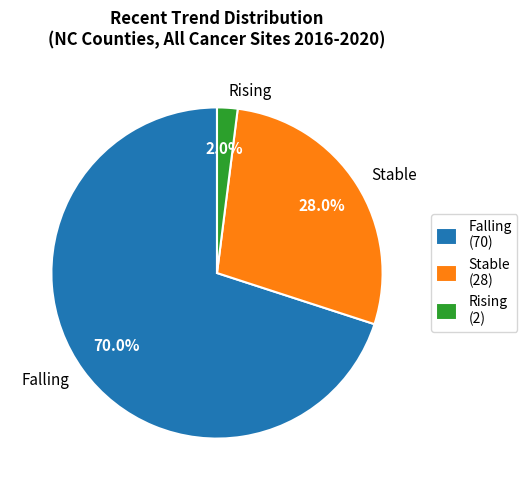

Is it true that Stable is 39% of the pie?

False